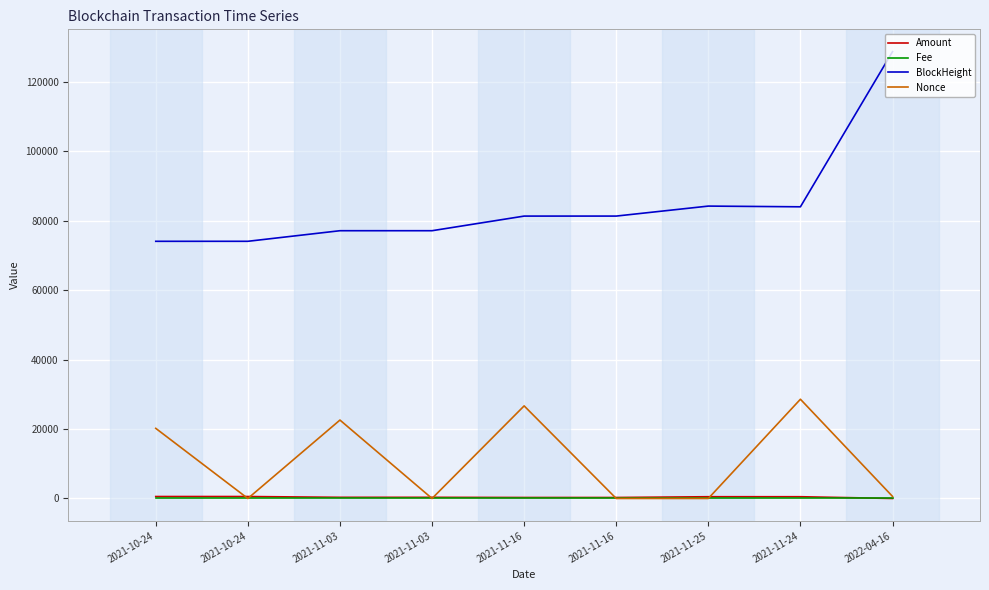

Between 2021-10-24 and 2021-11-16, which series saw the biggest shift?

Nonce